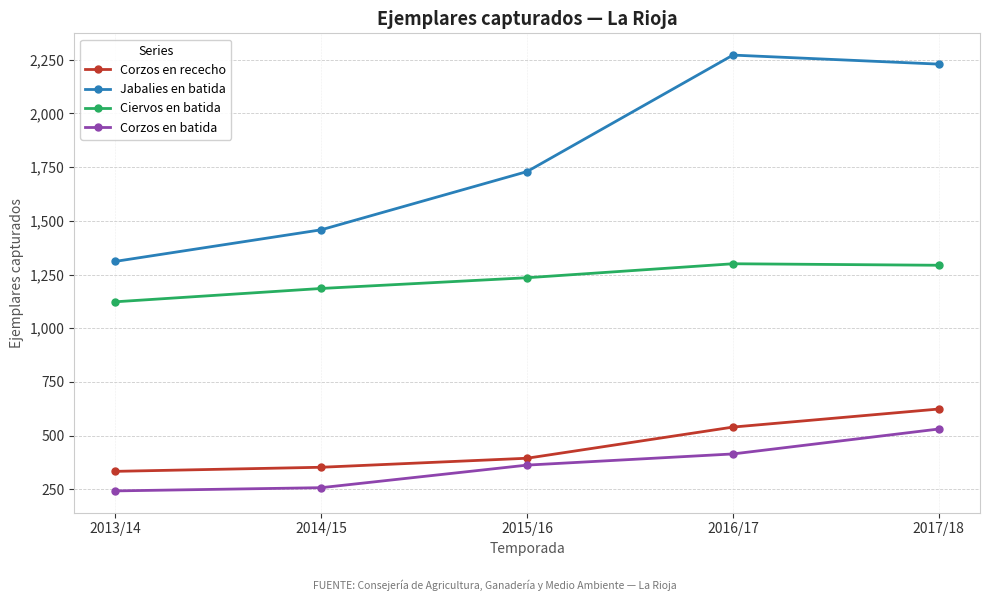

The value of Ciervos en batida at 2017/18 is 480. True or false?

False